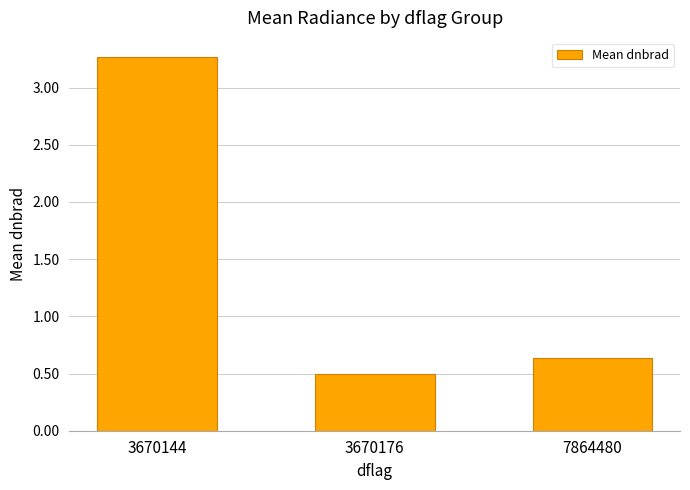

Which label corresponds to the largest value in the chart?

3670144